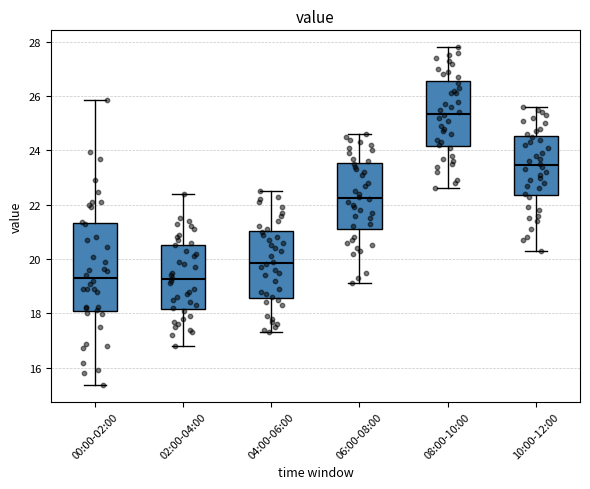

Reading left to right, read every box against the y-axis: the position of its median line, the range the box covers, and the ends of its whiskers. The values are not printed on the chart, so give them approximately, as read against the axis.

00:00-02:00: median 19.4, box 18.0 to 21.4, whiskers 15.4 to 25.8
02:00-04:00: median 19.2, box 18.2 to 20.6, whiskers 16.8 to 22.4
04:00-06:00: median 19.8, box 18.6 to 21.0, whiskers 17.4 to 22.6
06:00-08:00: median 22.2, box 21.2 to 23.6, whiskers 19.2 to 24.6
08:00-10:00: median 25.4, box 24.2 to 26.6, whiskers 22.6 to 27.8
10:00-12:00: median 23.4, box 22.4 to 24.6, whiskers 20.4 to 25.6